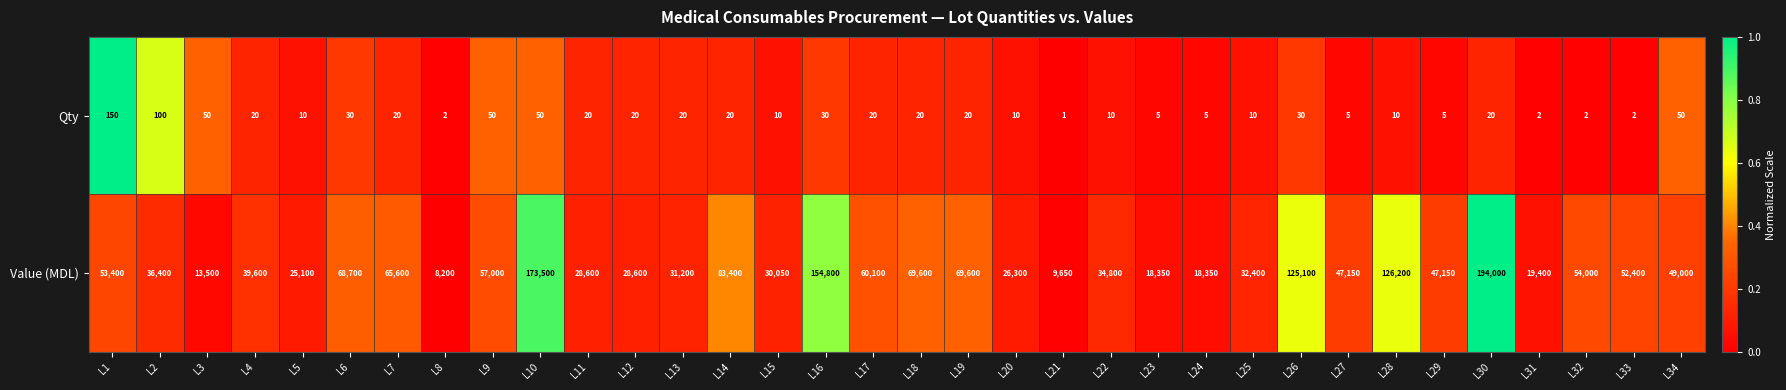

At how many categories does at least one series exceed 16843?

31